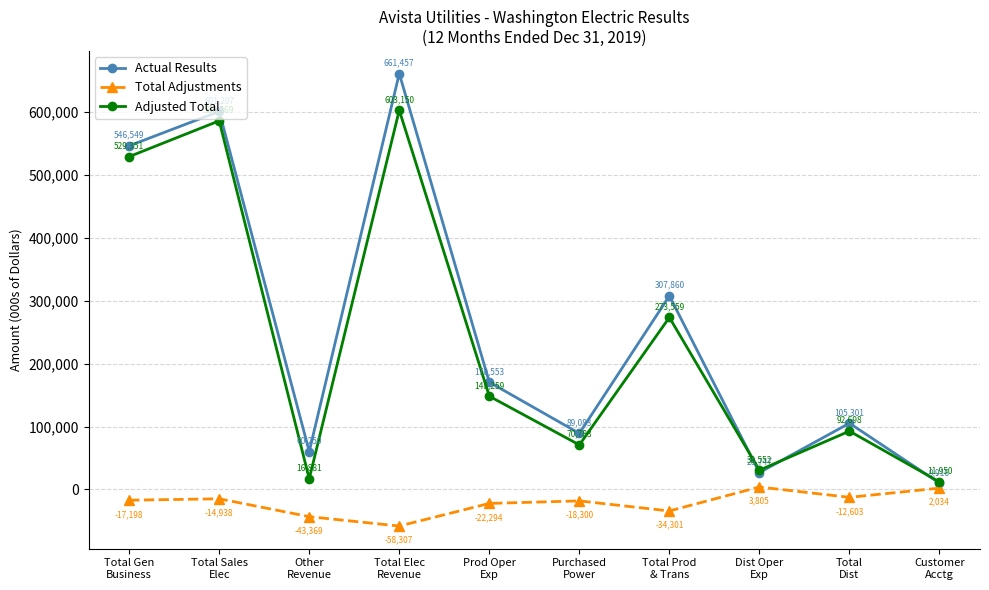

Reading right to left, extract all data points from this chart.

Actual Results: 9916	105301	26747	307860	89083	170553	661457	60250	601207	546549
Total Adjustments: 2034	-12603	3805	-34301	-18300	-22294	-58307	-43369	-14938	-17198
Adjusted Total: 11950	92698	30552	273559	70783	148259	603150	16881	586269	529351